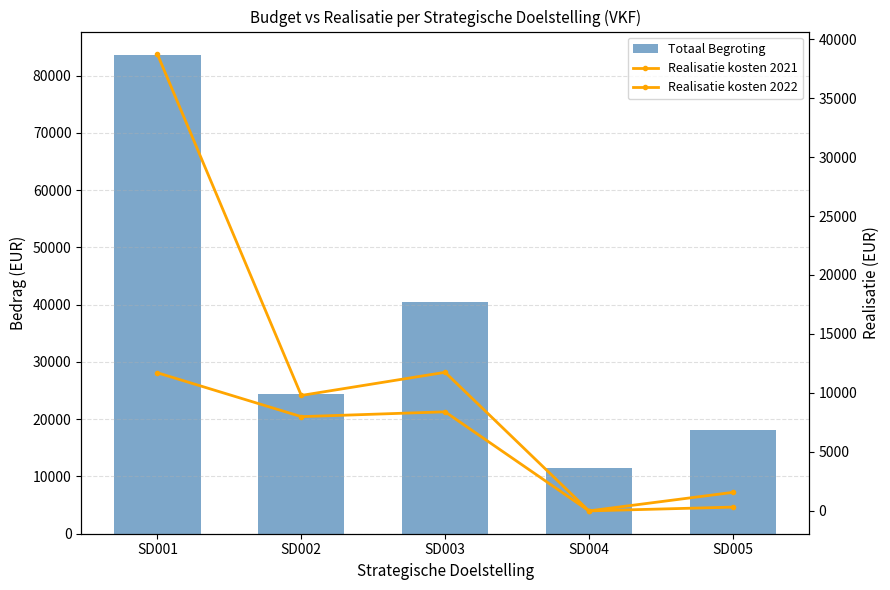

Is the value of Realisatie kosten 2022 at SD002 greater than the value of Realisatie kosten 2021 at SD005?

Yes